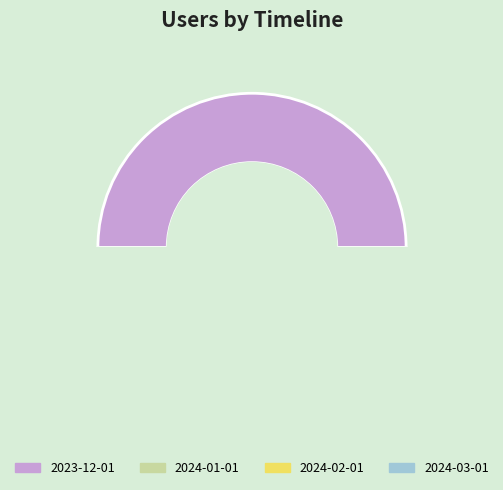

Is it true that 2024-02-01 is 32% of the pie?

False